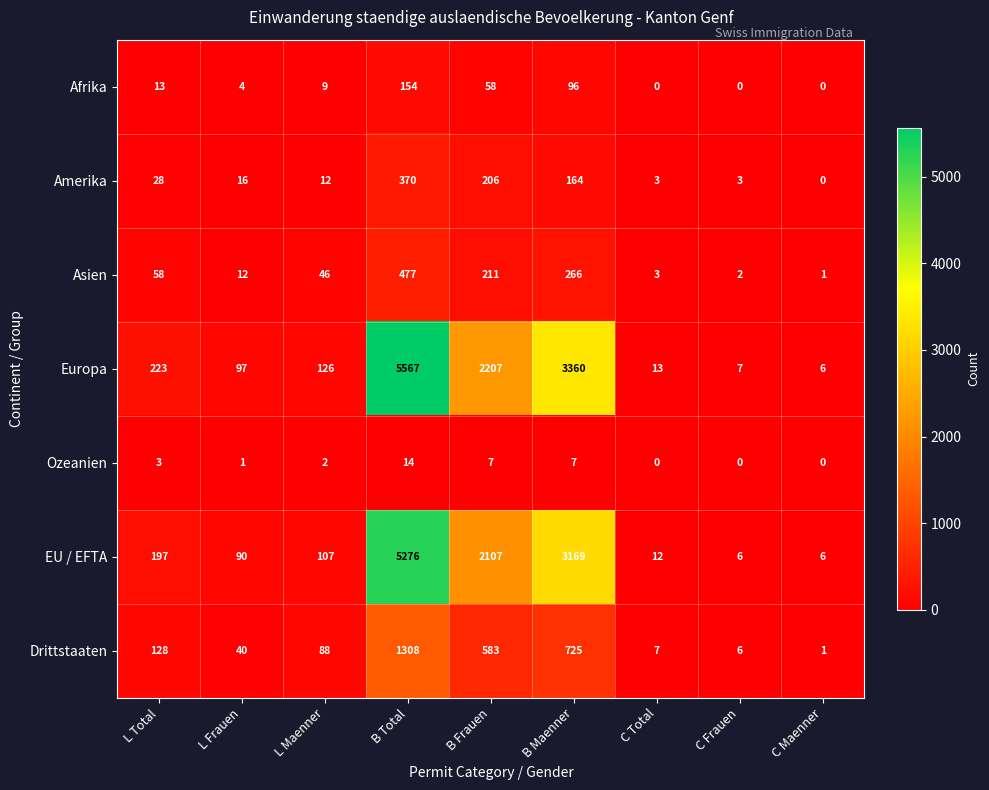

Where is EU / EFTA nearest to the value 2641?

B Maenner